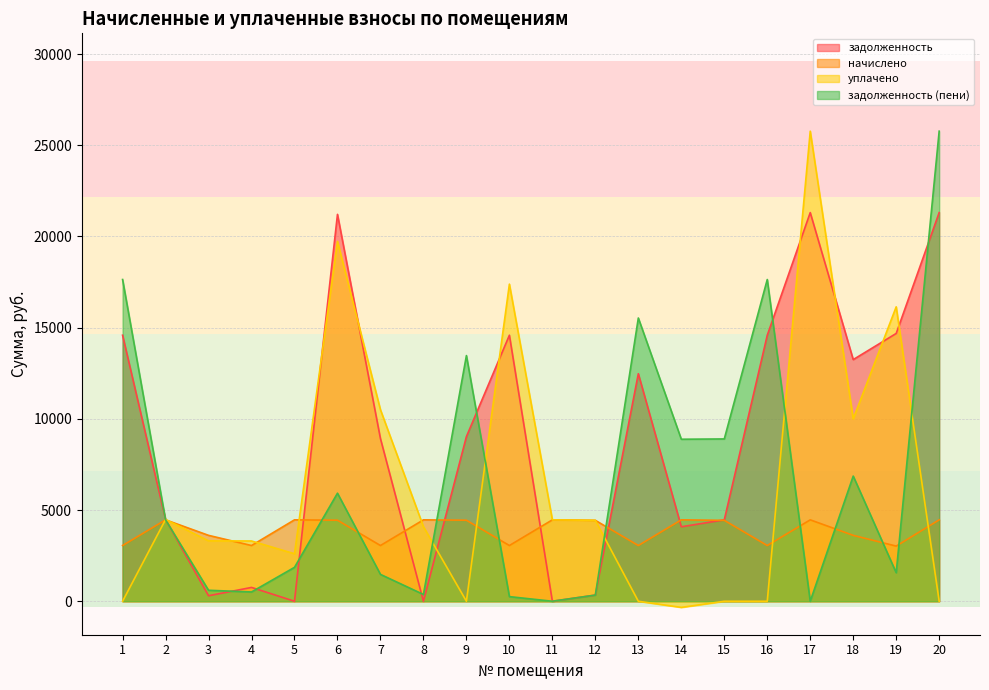

Which series has the largest range (max minus min)?

уплачено